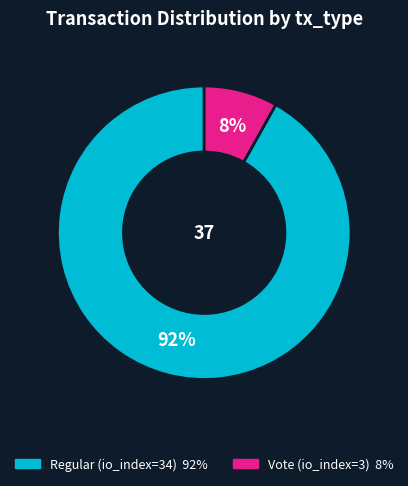

Which has a higher value, Vote (io_index=3) or Regular (io_index=34)?

Regular (io_index=34)